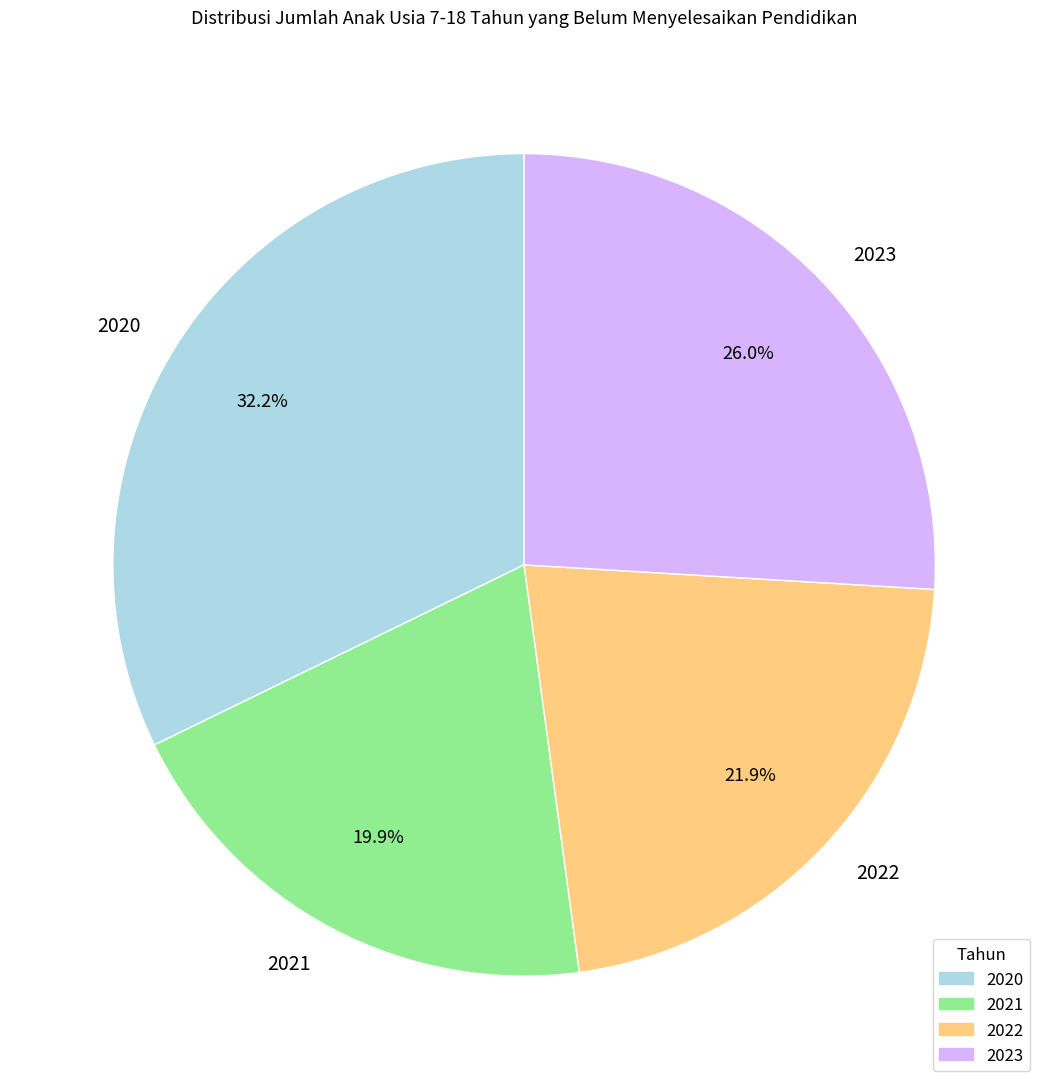

What percentage is the 2021 slice, to the nearest percent?

20%